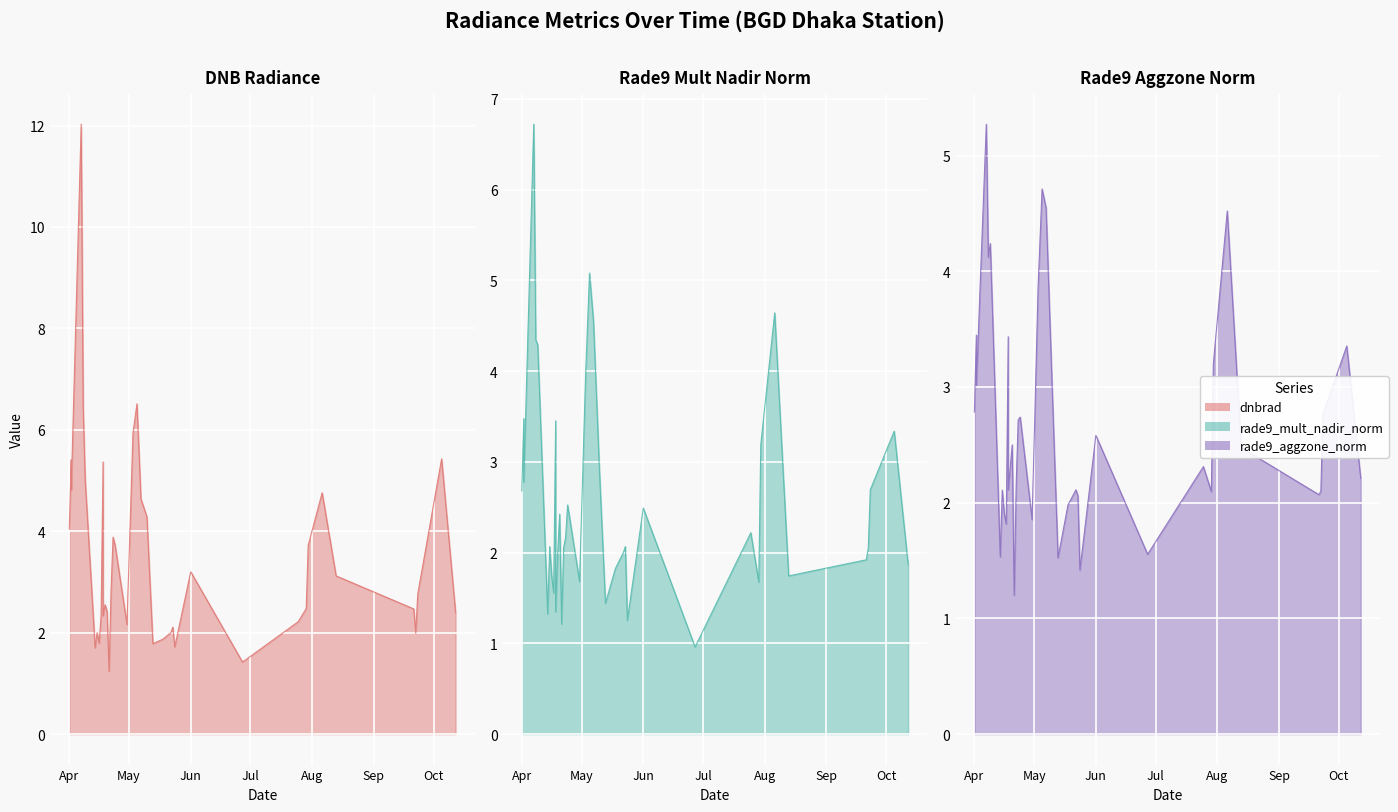

Where does the rade9_aggzone_norm series first go above 2?

Apr